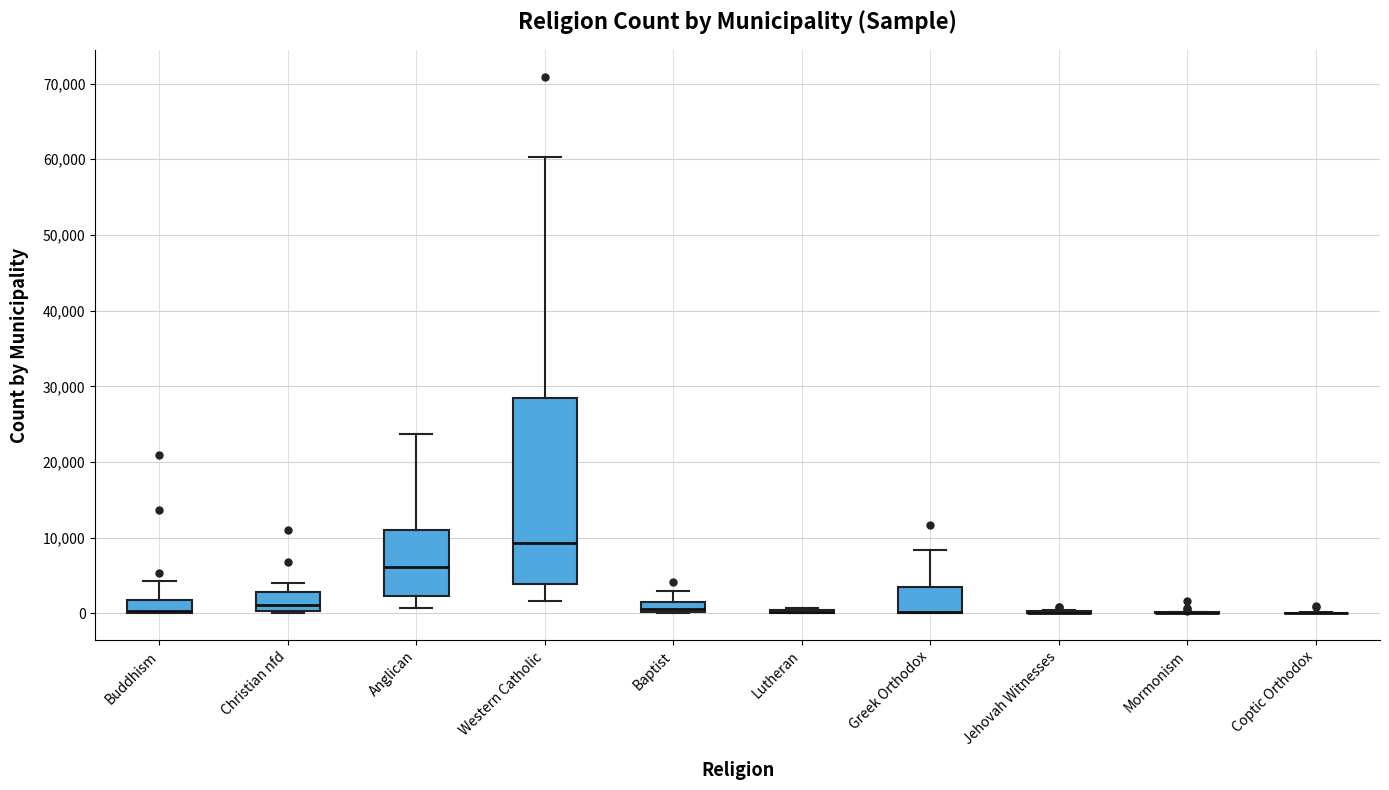

Where does the upper whisker of the box for Greek Orthodox end on the y-axis? The values are not printed on the chart, so give them approximately, as read against the axis.

8000